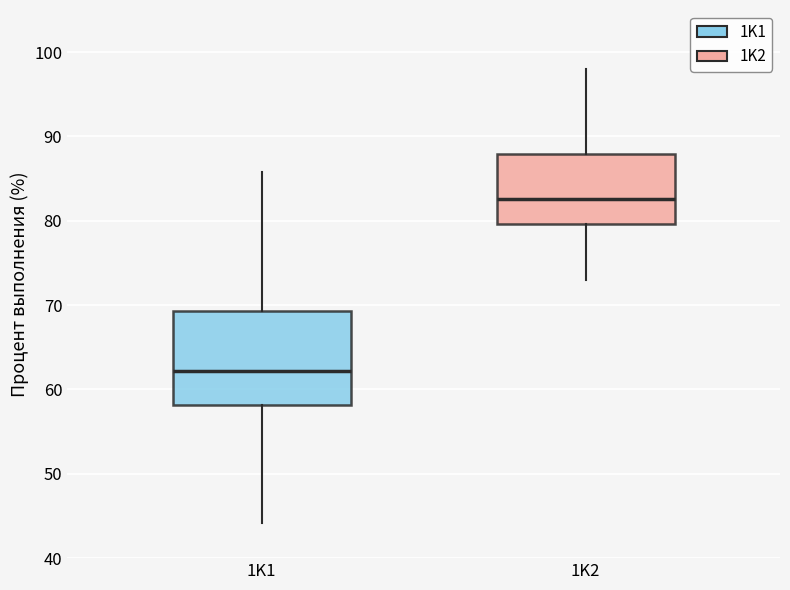

Which box is the tallest, from its lower edge to its upper edge?

1K1